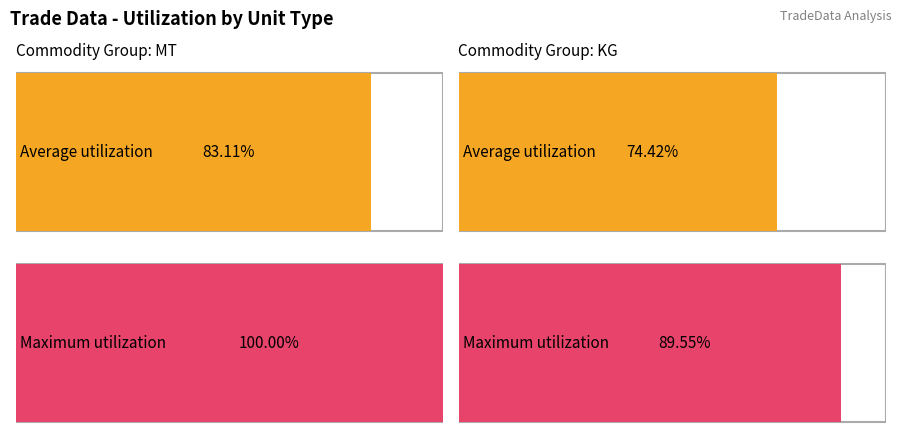

The Maximum utilization series shows 89.5 at KG. True or false?

True